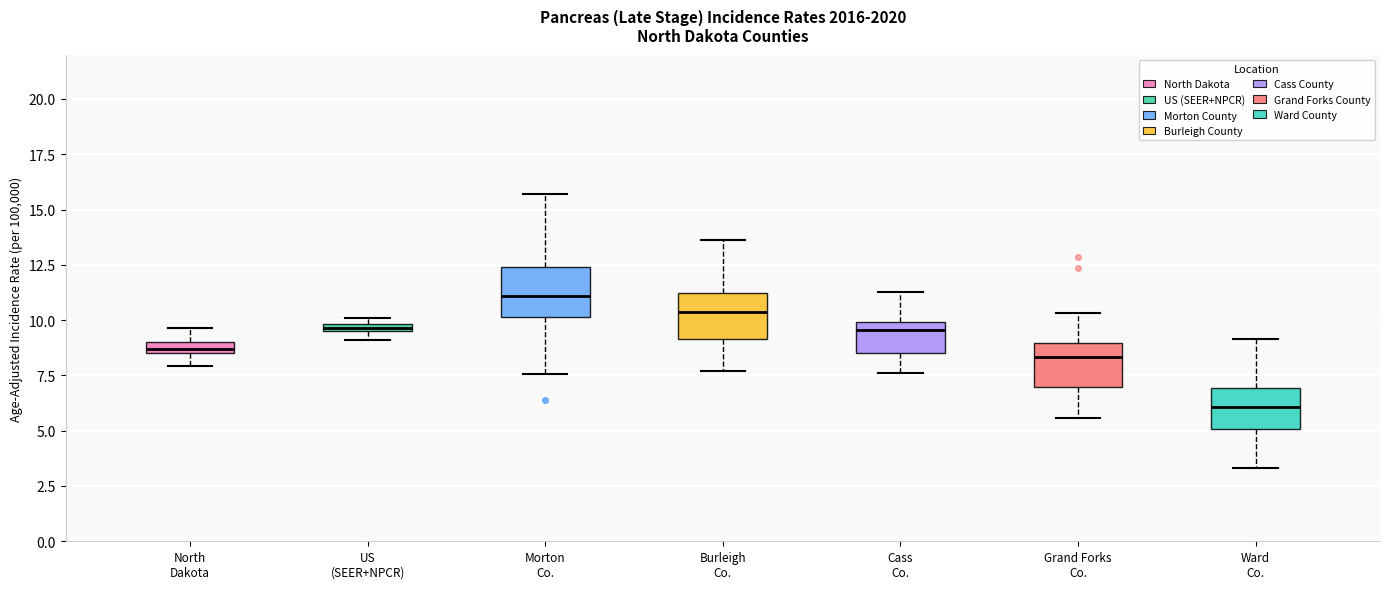

Where is the lower edge of the box for Grand Forks Co. on the y-axis? The values are not printed on the chart, so give them approximately, as read against the axis.

7.0